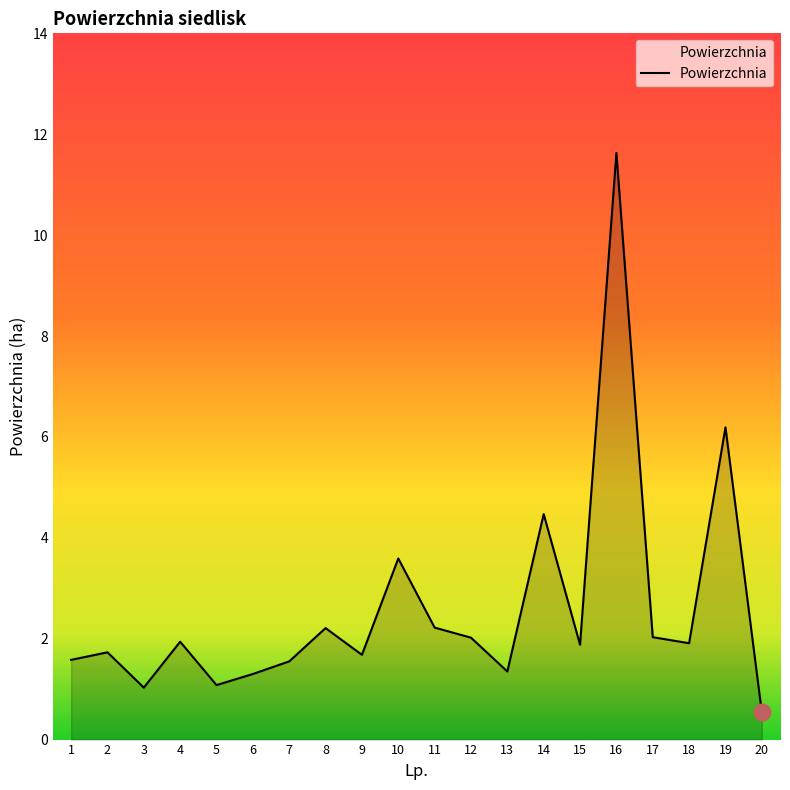

What is the difference between the values at 3 and 10?

2.6